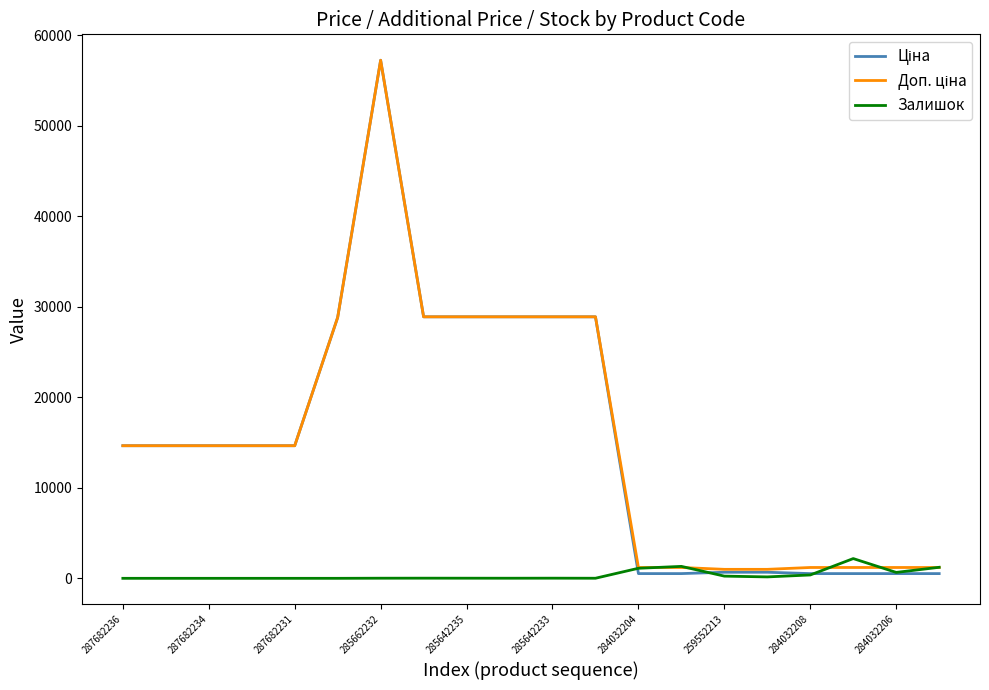

At which category is the sum across all series the highest?

285662232